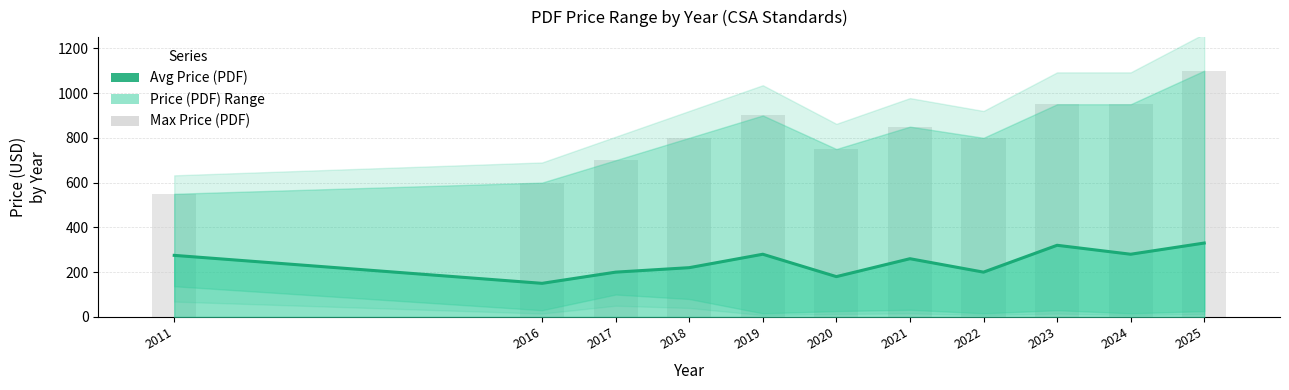

How many values are below 260?

5